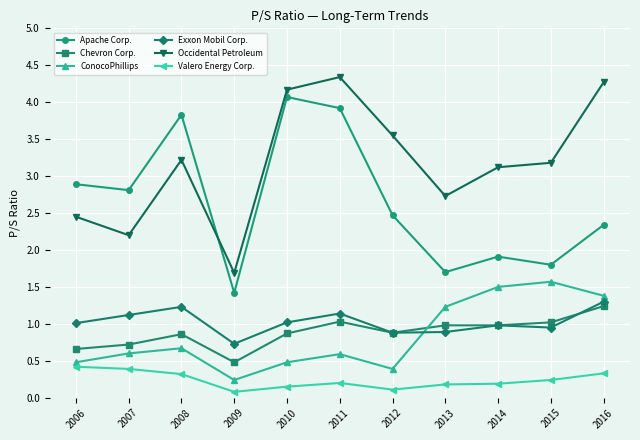

At which category is the sum across all series the highest?

2011